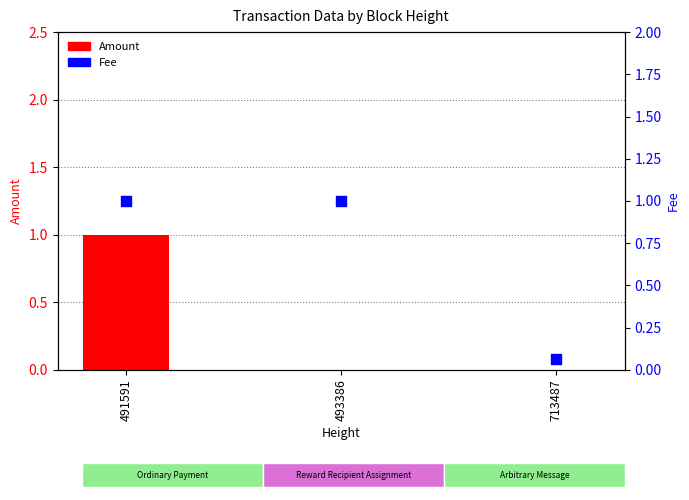

Which series contains the lowest Y value?

Amount